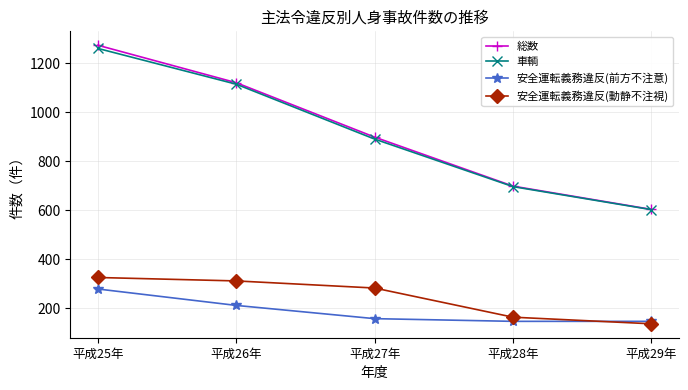

True or false: 車輌 and 安全運転義務違反(前方不注意) cross at least once.

False